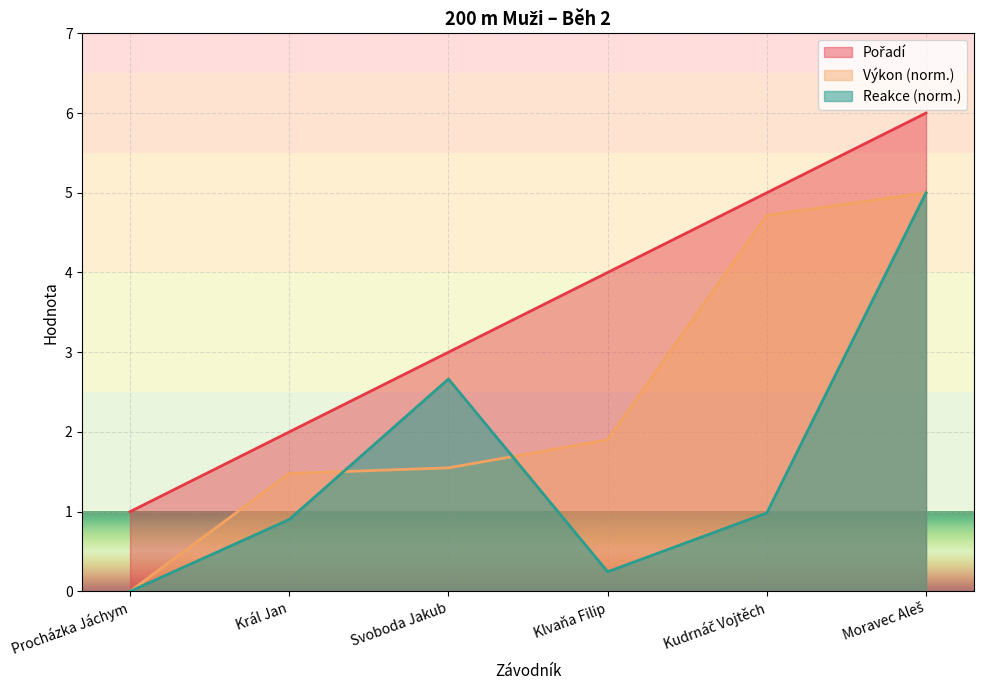

What is the sum of the Výkon values at Král Jan and Klvaňa Filip?

3.4